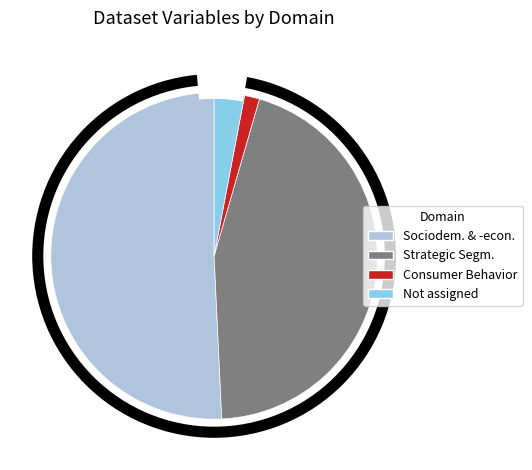

To the nearest percent, what is the difference between the largest and smallest slice percentages?

49%